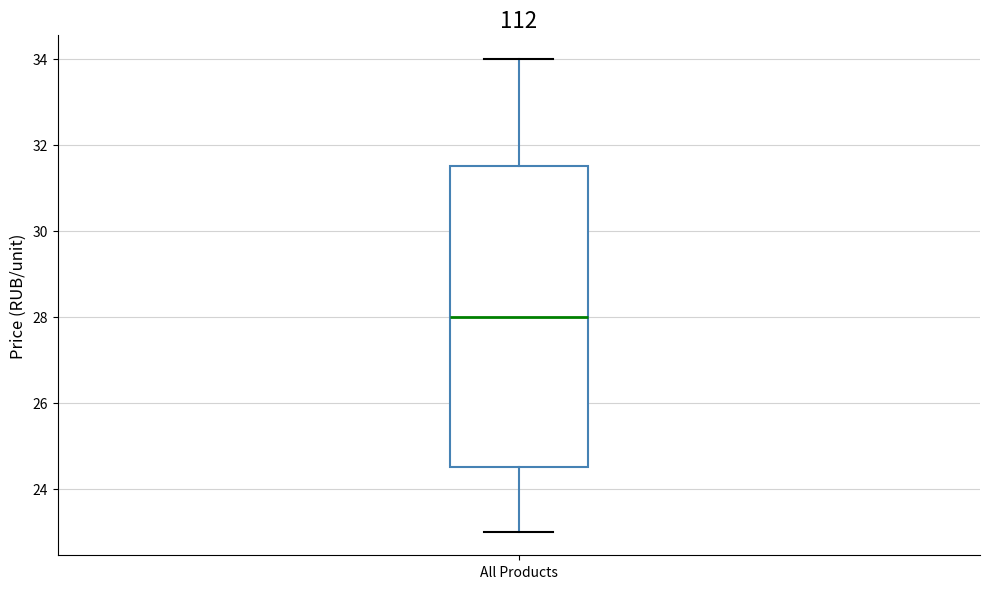

Read this box plot against the y-axis: the position of the median line, the range covered by the box, and the ends of both whiskers. The values are not printed on the chart, so give them approximately, as read against the axis.

median 28.0, box 24.6 to 31.6, whiskers 23.0 to 34.0